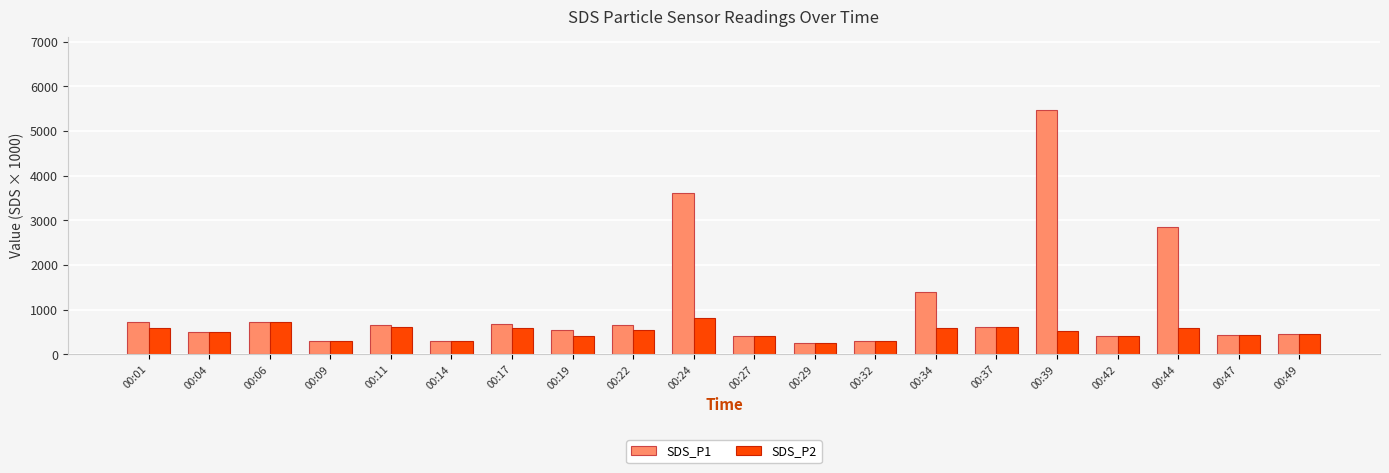

Which series has the largest range (max minus min)?

SDS_P1